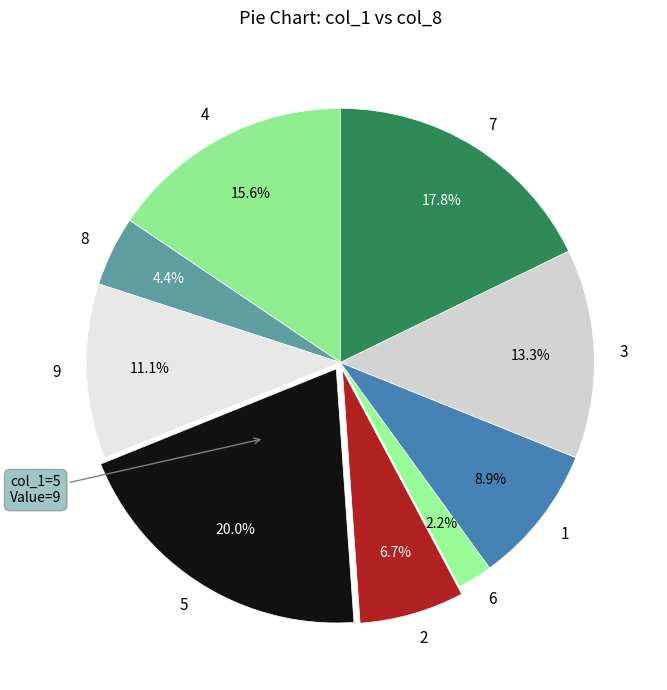

The 5 slice represents 20% of the pie. True or false?

True